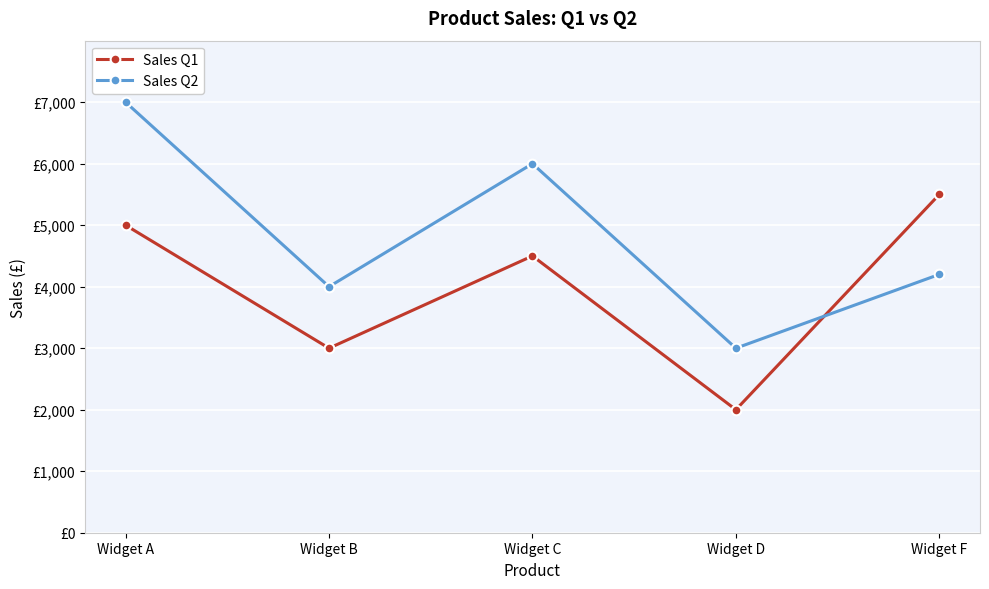

How many interior local peaks does the Sales Q1 series have?

1